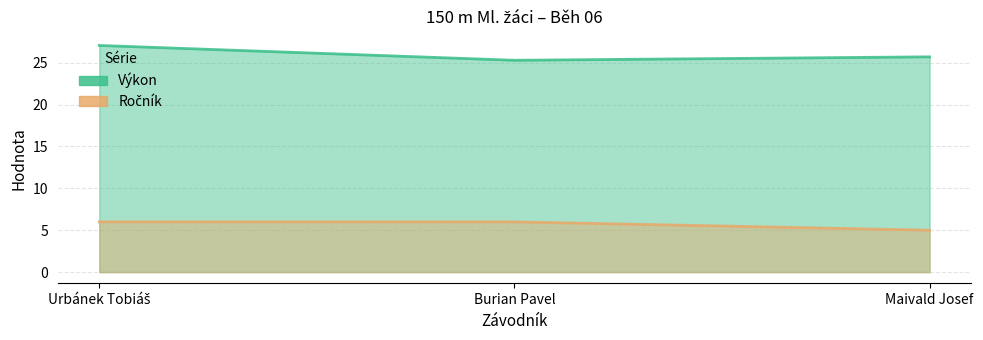

The Ročník series shows 5.0 at Maivald Josef. True or false?

True